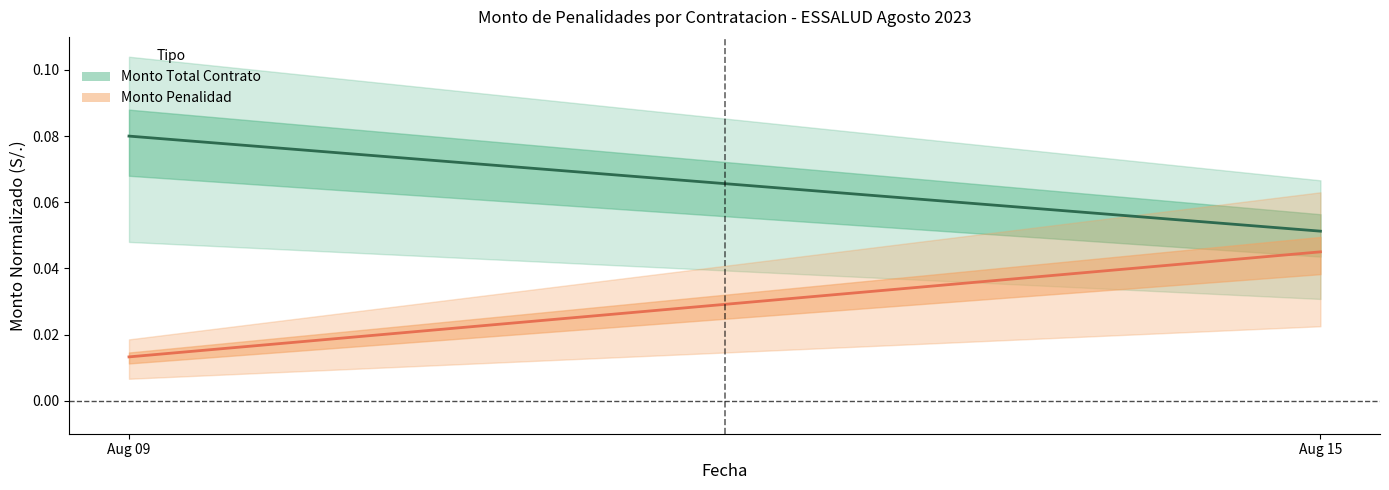

Rank the series by their maximum value, from lowest to highest.

Monto Penalidad, Monto Total Contrato